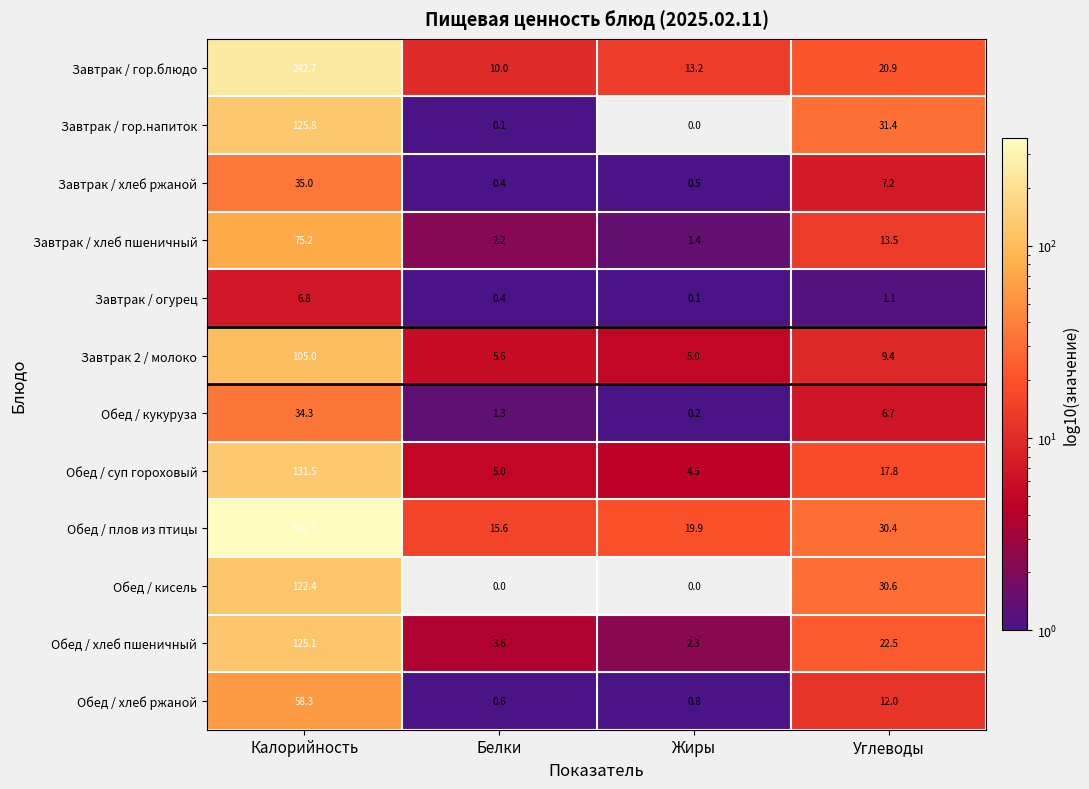

Which category has the lowest value in the Завтрак / хлеб ржаной series?

Белки